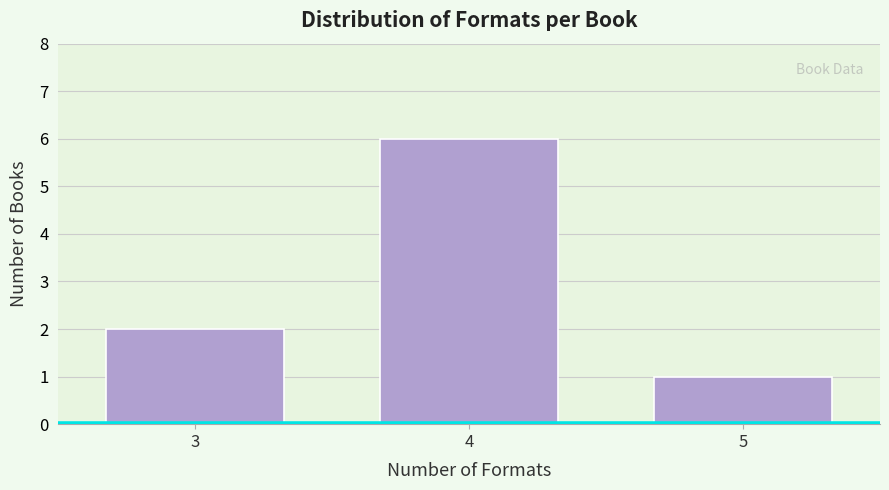

Reading left to right, list all the values displayed in this chart.

2	6	1